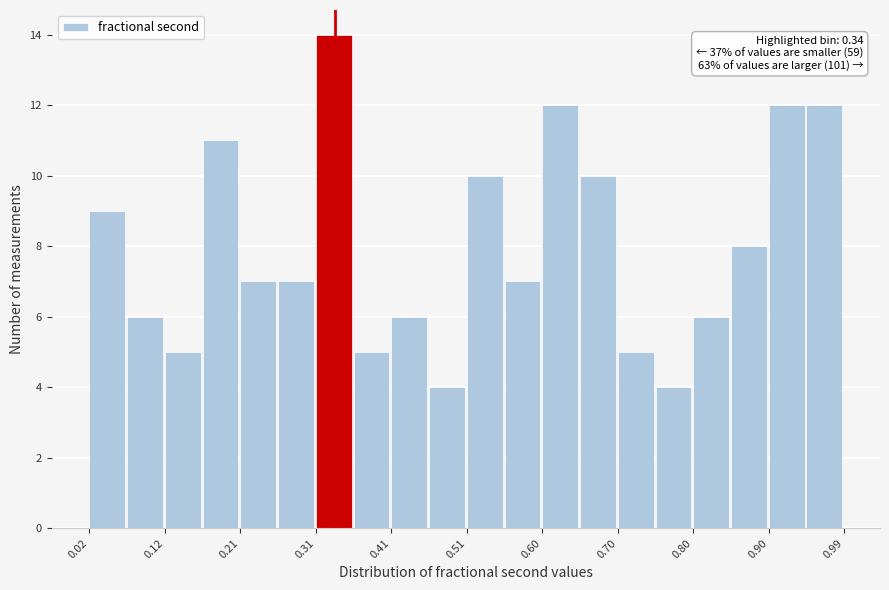

Which range on the x-axis has the tallest bar?

0.31 to 0.36